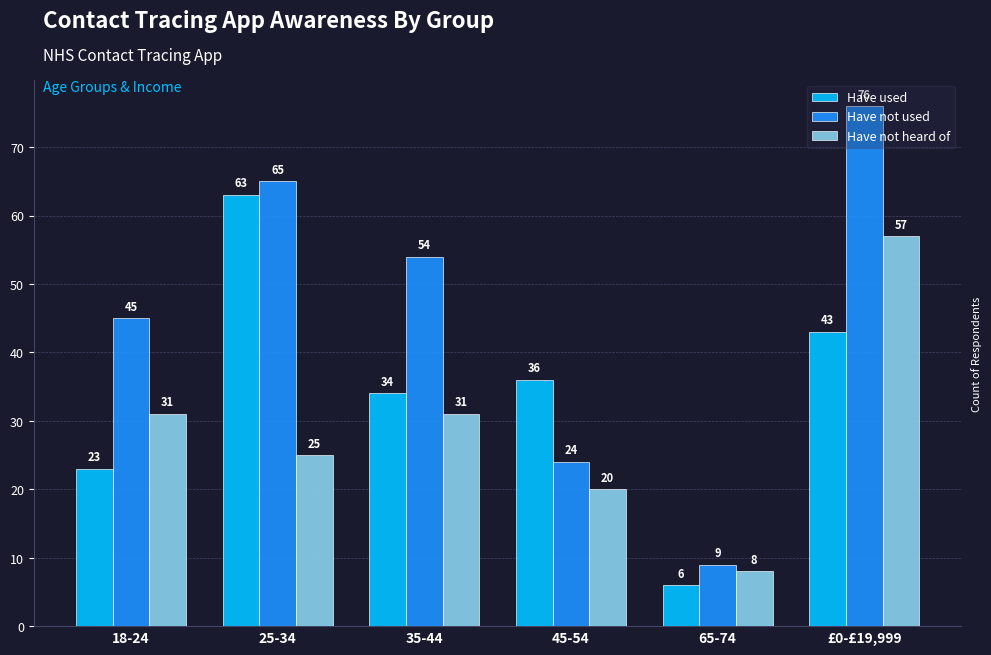

What is the maximum value for Have not heard of?

57